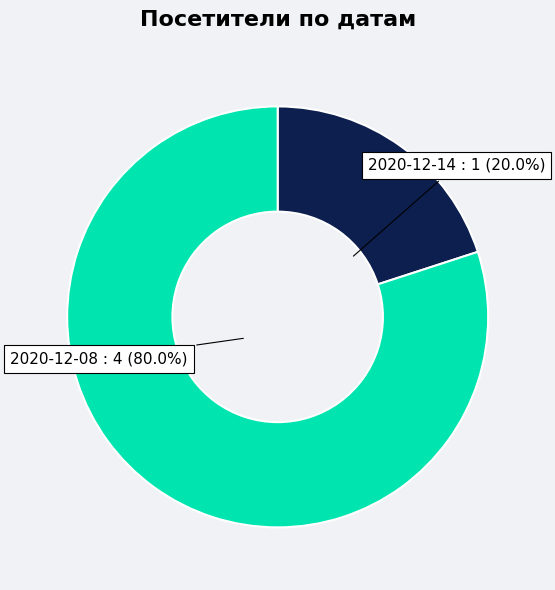

The 2020-12-14 slice represents 20% of the pie. True or false?

True